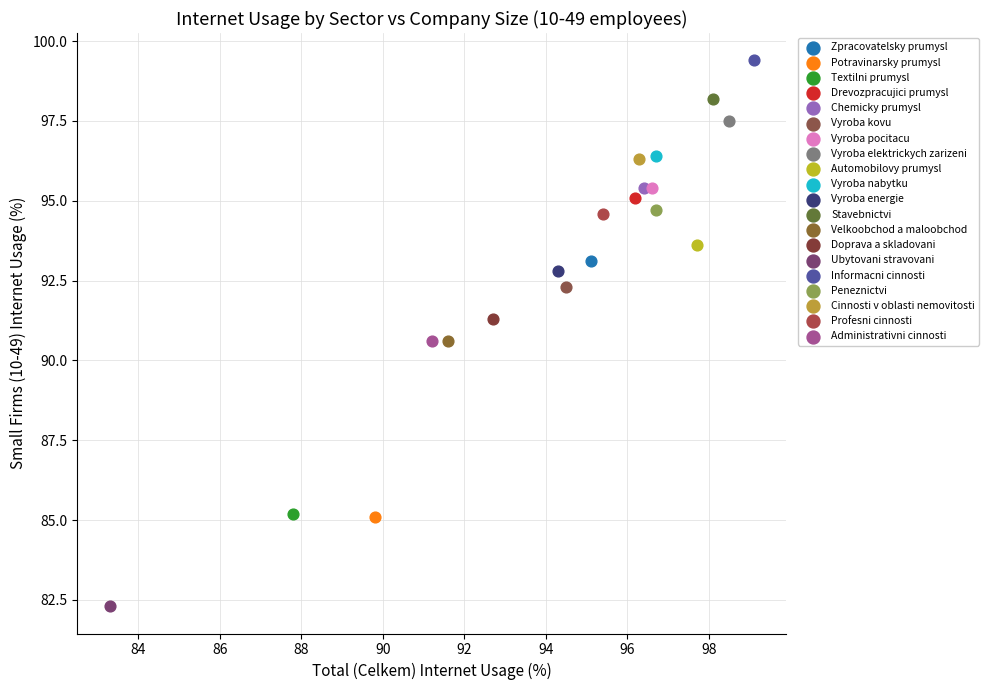

Which series contains the lowest Y value?

Ubytovani stravovani